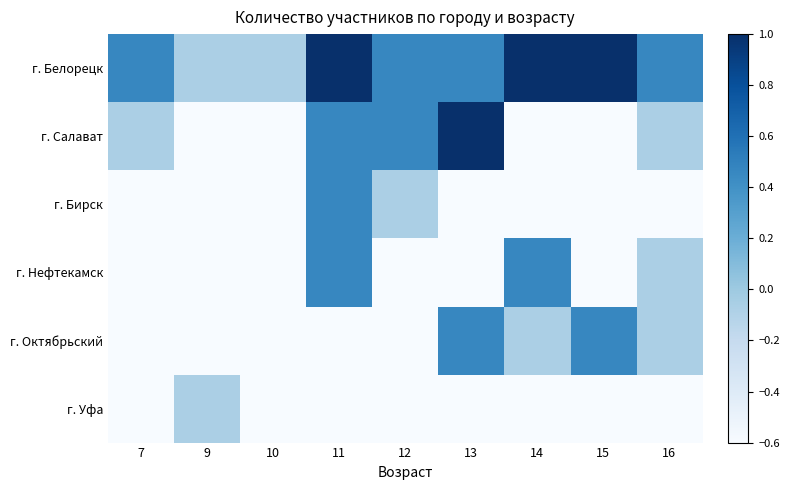

Reading left to right, list all the values displayed in this chart.

г. Белорецк: 7=0.5	9=-0.1	10=-0.1	11=1.0	12=0.5	13=0.5	14=1.0	15=1.0	16=0.5
г. Салават: 7=-0.1	9=-0.6	10=-0.6	11=0.5	12=0.5	13=1.0	14=-0.6	15=-0.6	16=-0.1
г. Бирск: 7=-0.6	9=-0.6	10=-0.6	11=0.5	12=-0.1	13=-0.6	14=-0.6	15=-0.6	16=-0.6
г. Нефтекамск: 7=-0.6	9=-0.6	10=-0.6	11=0.5	12=-0.6	13=-0.6	14=0.5	15=-0.6	16=-0.1
г. Октябрьский: 7=-0.6	9=-0.6	10=-0.6	11=-0.6	12=-0.6	13=0.5	14=-0.1	15=0.5	16=-0.1
г. Уфа: 7=-0.6	9=-0.1	10=-0.6	11=-0.6	12=-0.6	13=-0.6	14=-0.6	15=-0.6	16=-0.6